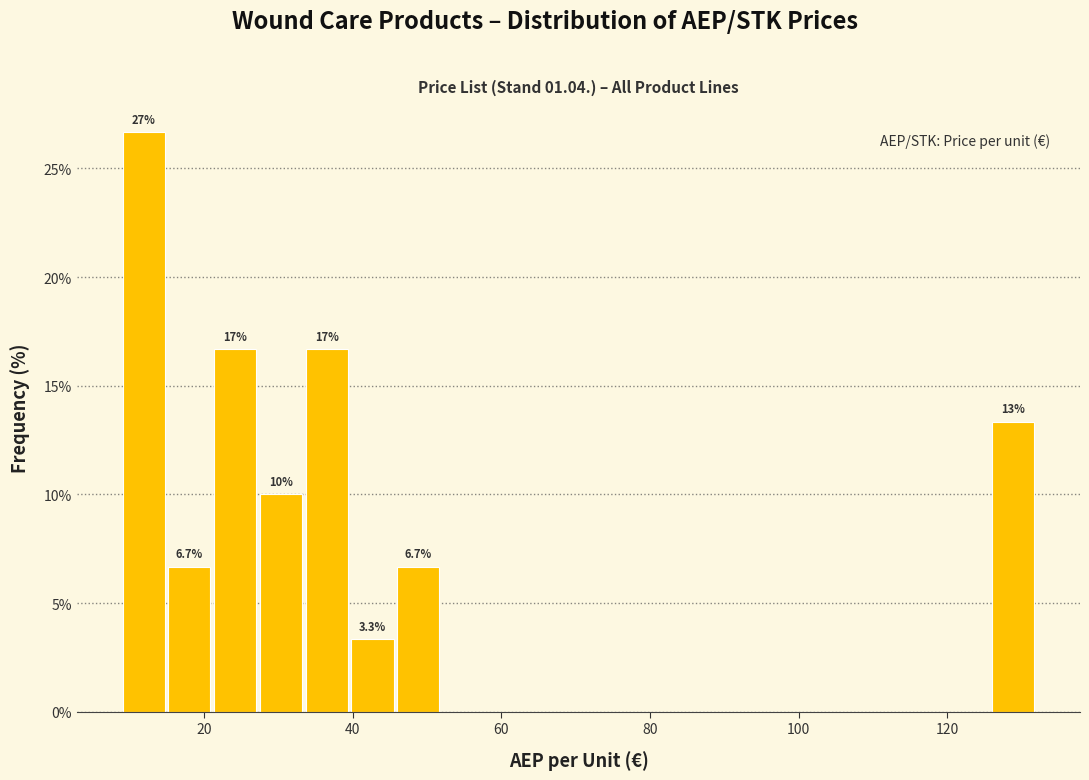

Read against the x-axis, roughly where is the centre of the tallest bar?

12